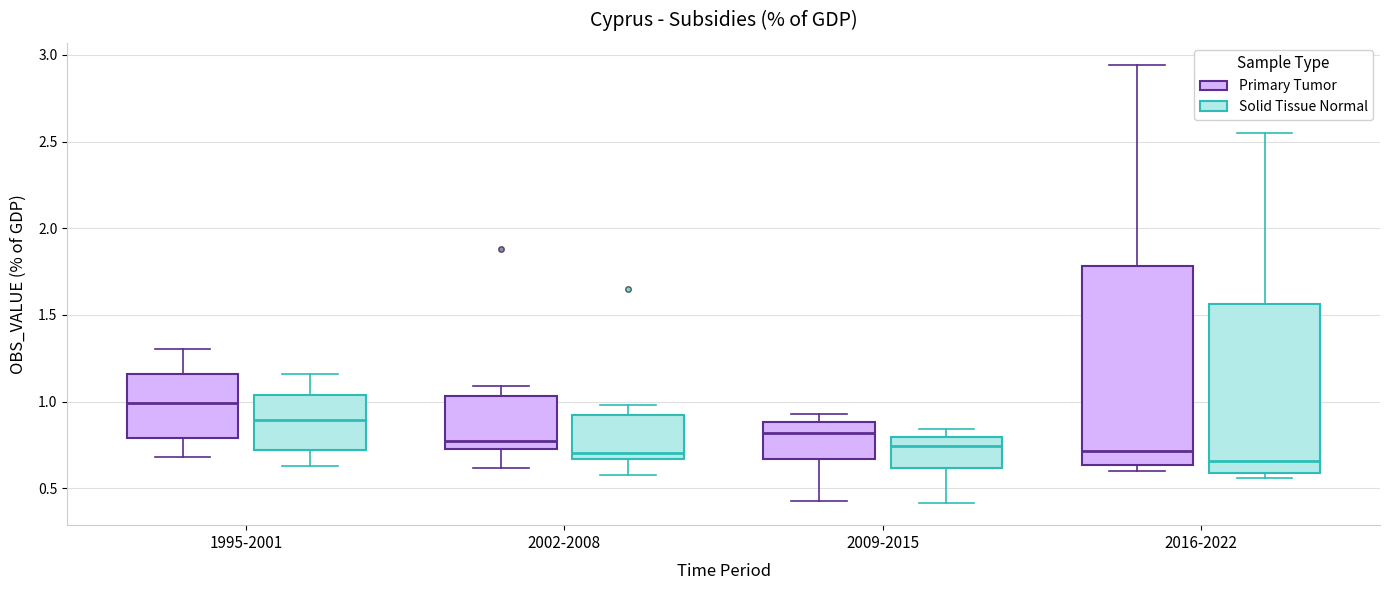

Reading left to right, read every box against the y-axis: the position of its median line, the range the box covers, and the ends of its whiskers. The values are not printed on the chart, so give them approximately, as read against the axis.

1995-2001 (Primary Tumor): median 1.00, box 0.80 to 1.15, whiskers 0.70 to 1.30
1995-2001 (Solid Tissue Normal): median 0.90, box 0.70 to 1.05, whiskers 0.65 to 1.15
2002-2008 (Primary Tumor): median 0.75 (just above the box's lower edge), box 0.75 to 1.05, whiskers 0.60 to 1.10
2002-2008 (Solid Tissue Normal): median 0.70, box 0.65 to 0.95, whiskers 0.60 to 1.00
2009-2015 (Primary Tumor): median 0.80, box 0.65 to 0.90, whiskers 0.45 to 0.95
2009-2015 (Solid Tissue Normal): median 0.75, box 0.60 to 0.80, whiskers 0.40 to 0.85
2016-2022 (Primary Tumor): median 0.70, box 0.65 to 1.80, whiskers 0.60 to 2.95
2016-2022 (Solid Tissue Normal): median 0.65, box 0.60 to 1.55, whiskers 0.55 to 2.55